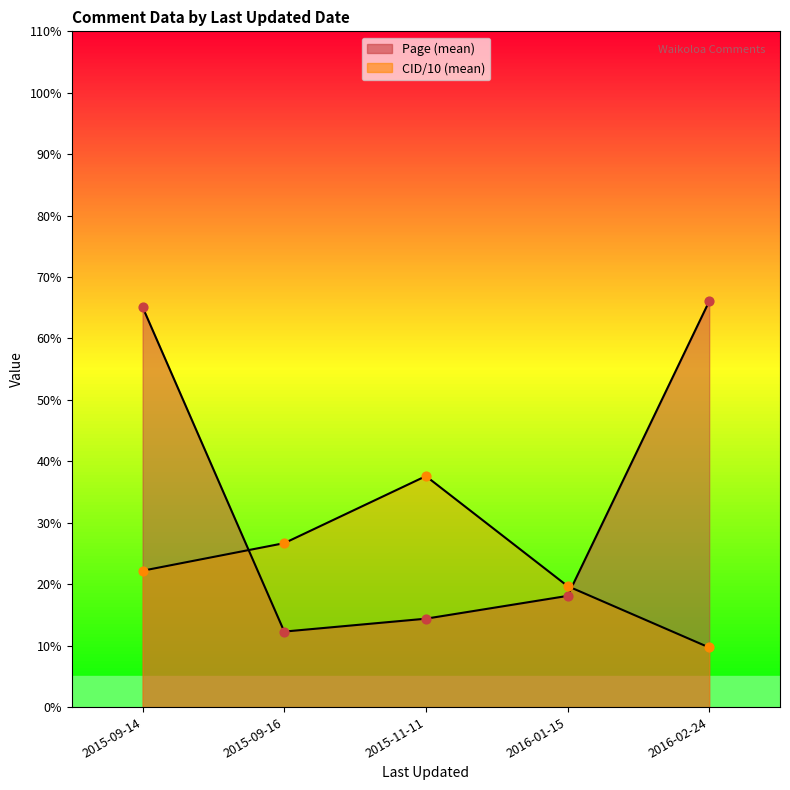

What is the total value across all series at 2015-09-16?

39.0